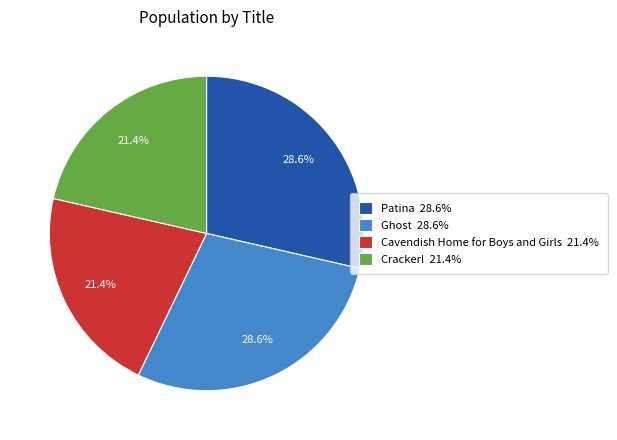

Is it true that Ghost is 29% of the pie?

True